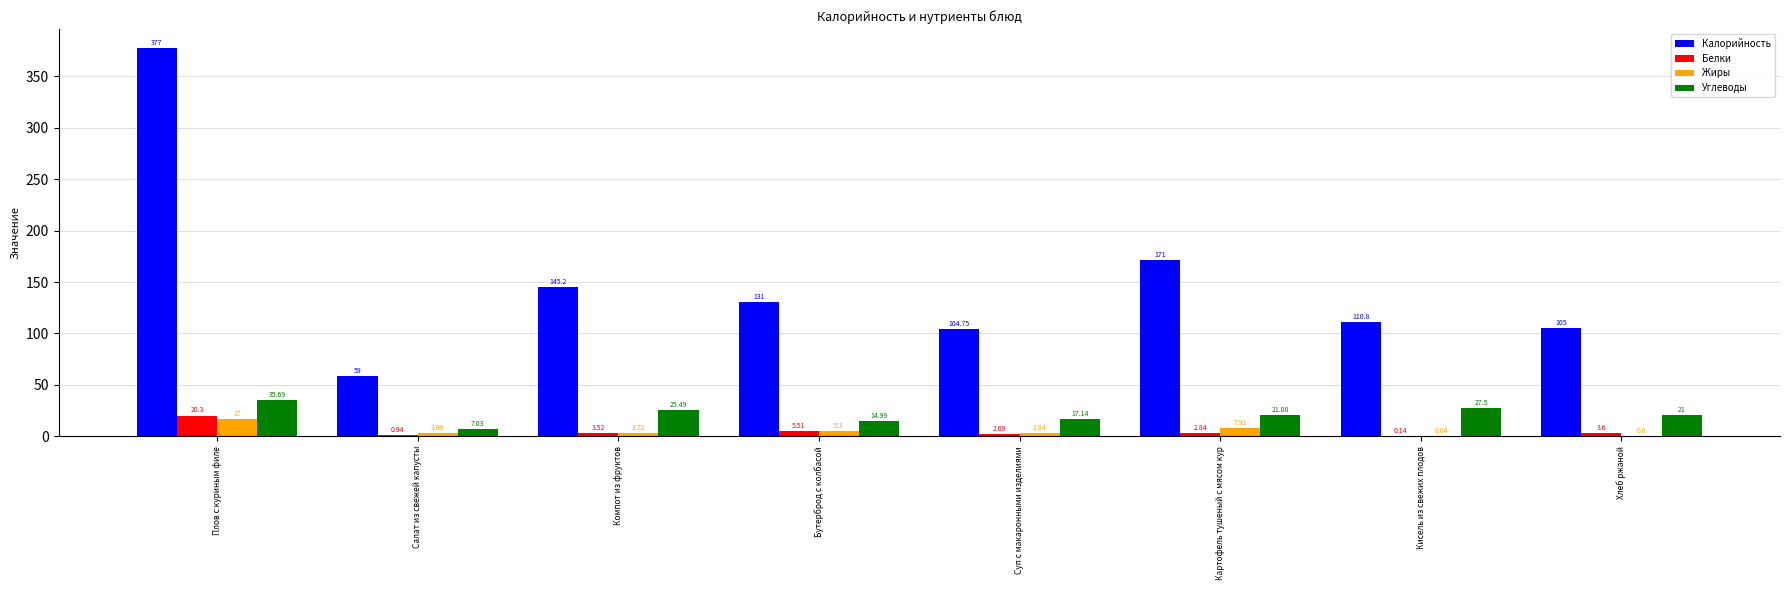

What is the average value of the Калорийность series?

150.5